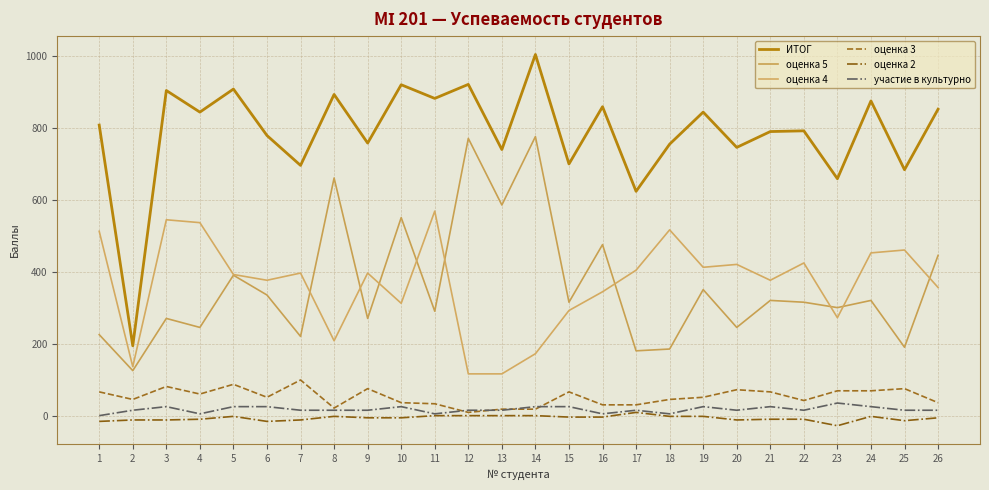

What is the difference between the maximum and minimum values in the участие в культурно series?

35